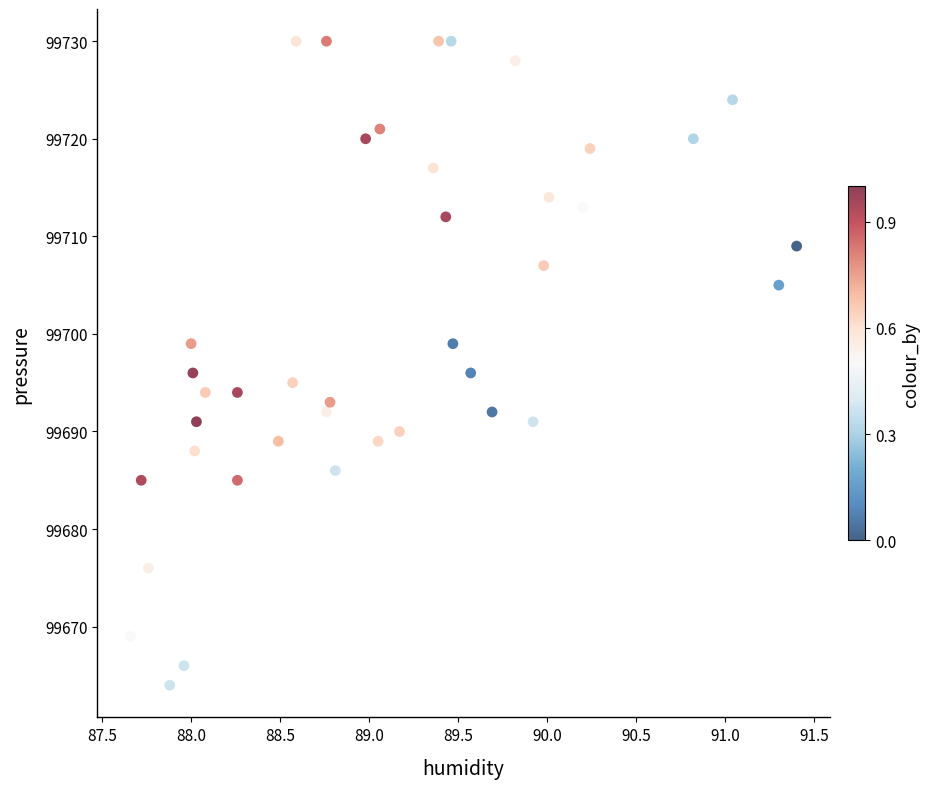

What is the range of Y values (max minus min)?

66